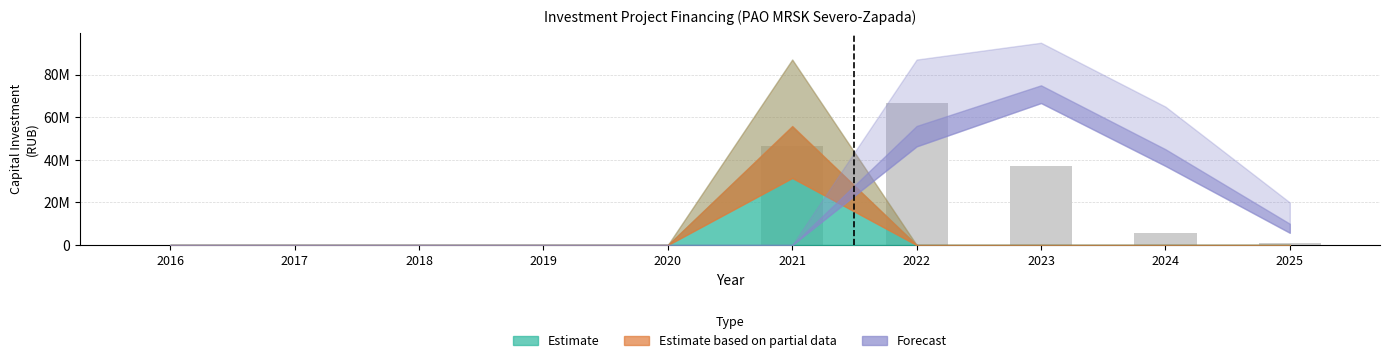

Are the bars horizontal?

No